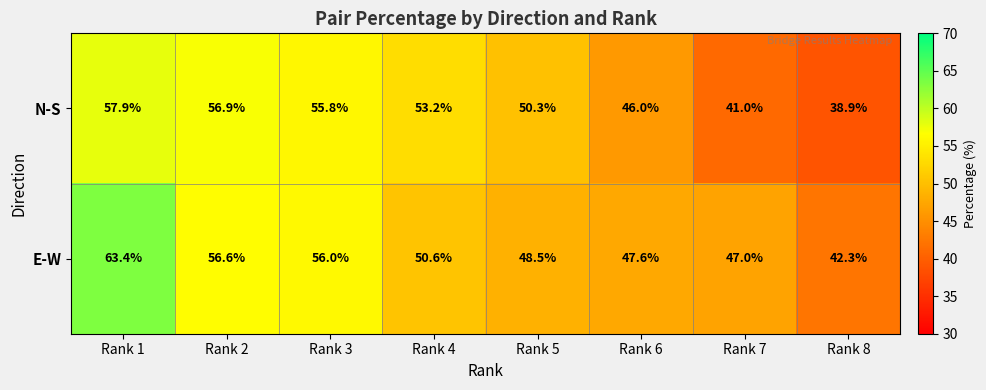

Reading left to right, transcribe all the data shown in this chart.

N-S: Rank 1=57.9	Rank 2=56.9	Rank 3=55.8	Rank 4=53.2	Rank 5=50.3	Rank 6=46.0	Rank 7=41.0	Rank 8=38.9
E-W: Rank 1=63.4	Rank 2=56.6	Rank 3=56.0	Rank 4=50.6	Rank 5=48.5	Rank 6=47.6	Rank 7=47.0	Rank 8=42.3